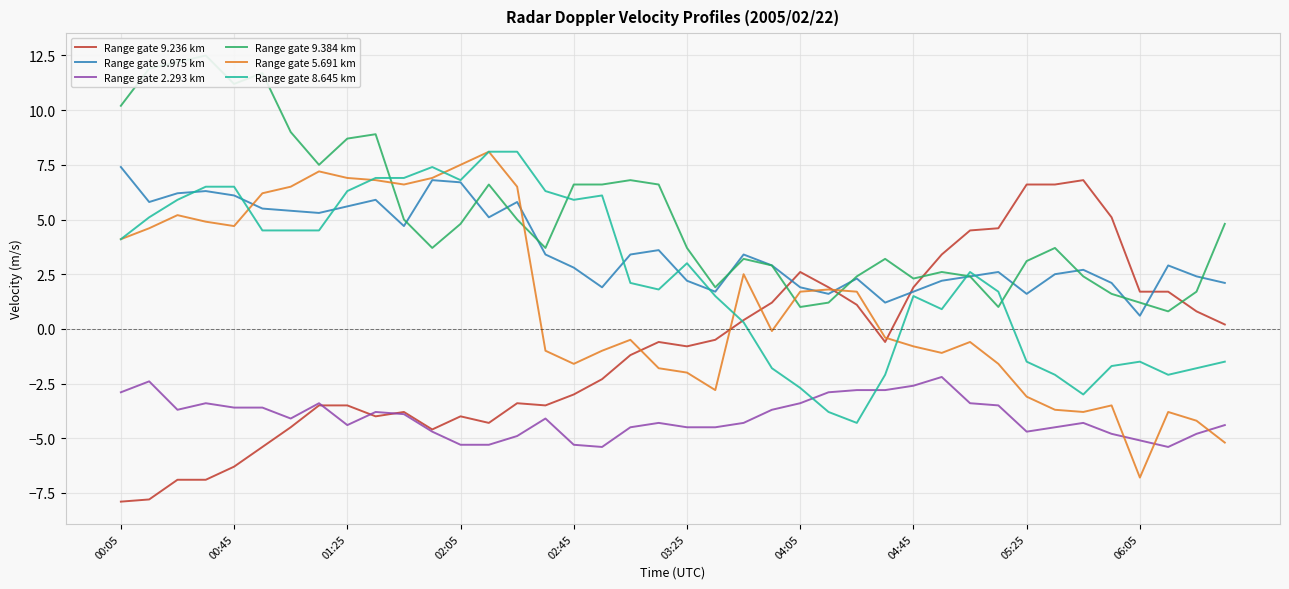

What is the minimum value for Range gate 9.236 km?

-7.9